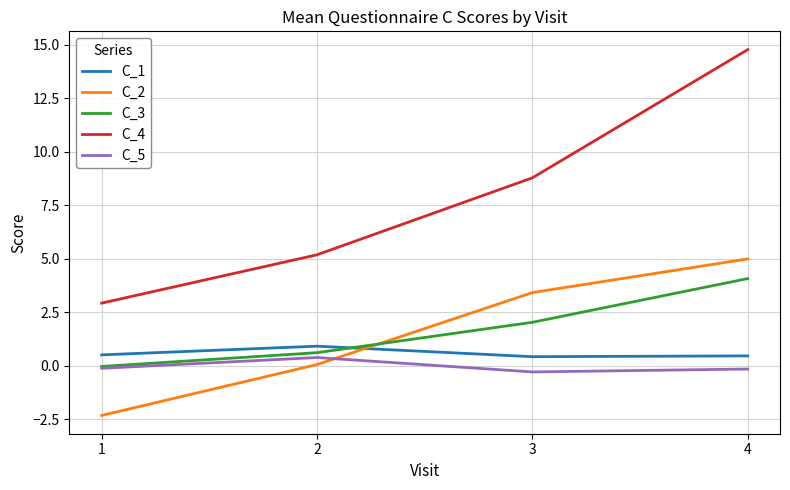

True or false: C_2 has more than 2 interior local peaks.

False